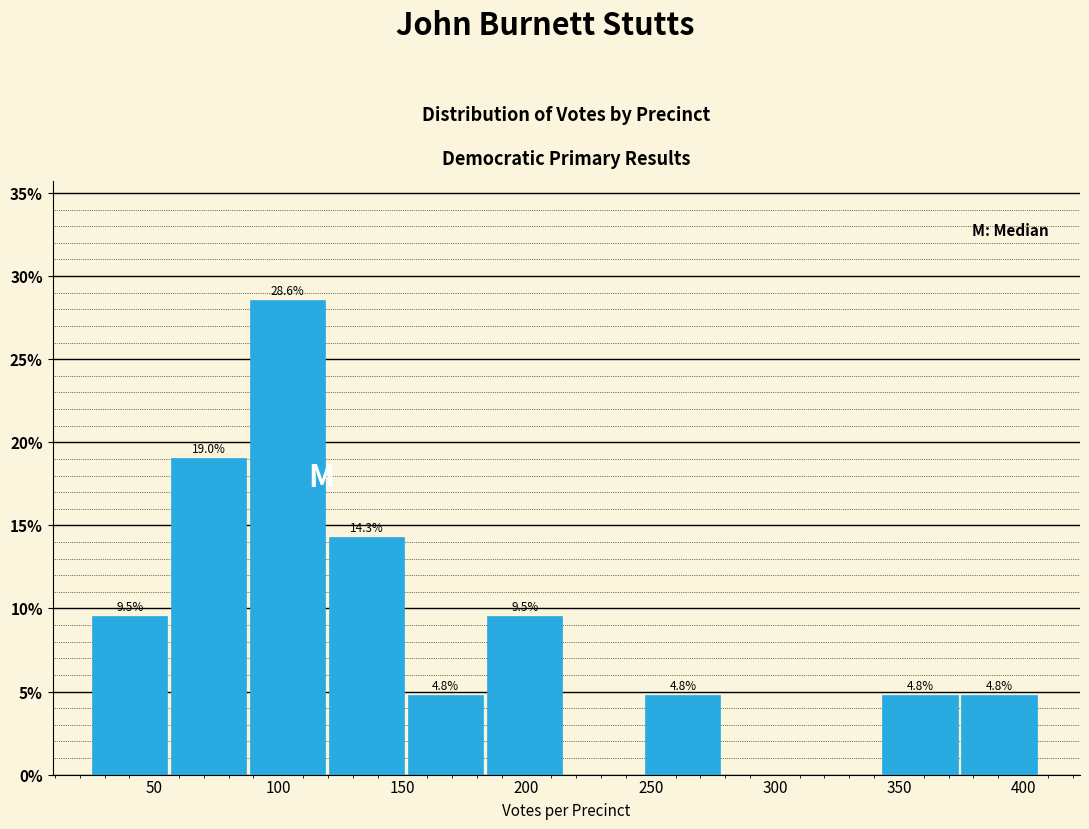

Over which range of the x-axis is the bar tallest?

90 to 120